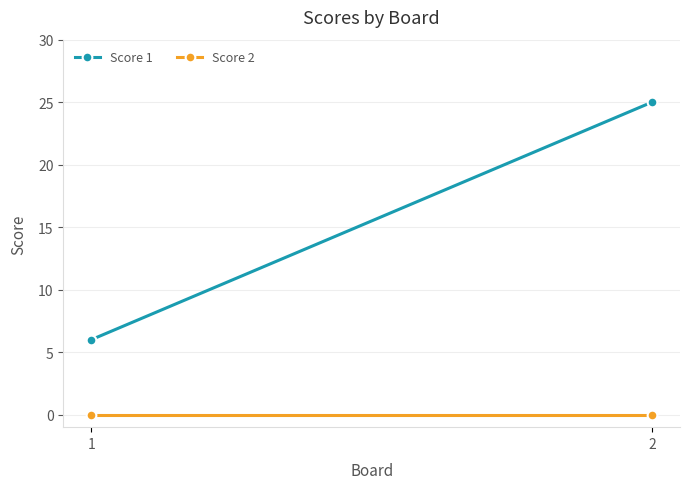

Reading left to right, what are all the values shown in this chart?

Score 1: 6	25
Score 2: 0	0